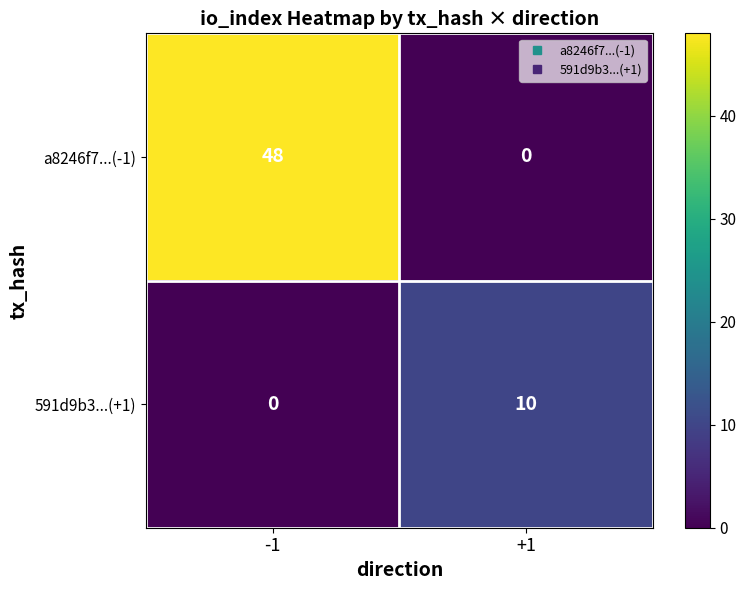

Is it true that a8246f7...(-1) equals -27 at +1?

False